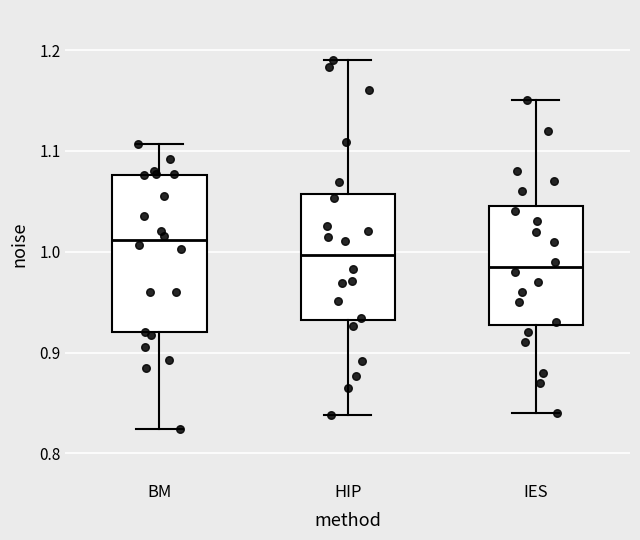

Reading left to right, read every box against the y-axis: the position of its median line, the range the box covers, and the ends of its whiskers. The values are not printed on the chart, so give them approximately, as read against the axis.

BM: median 1.01, box 0.92 to 1.08, whiskers 0.82 to 1.11
HIP: median 1.00, box 0.93 to 1.06, whiskers 0.84 to 1.19
IES: median 0.99, box 0.93 to 1.05, whiskers 0.84 to 1.15